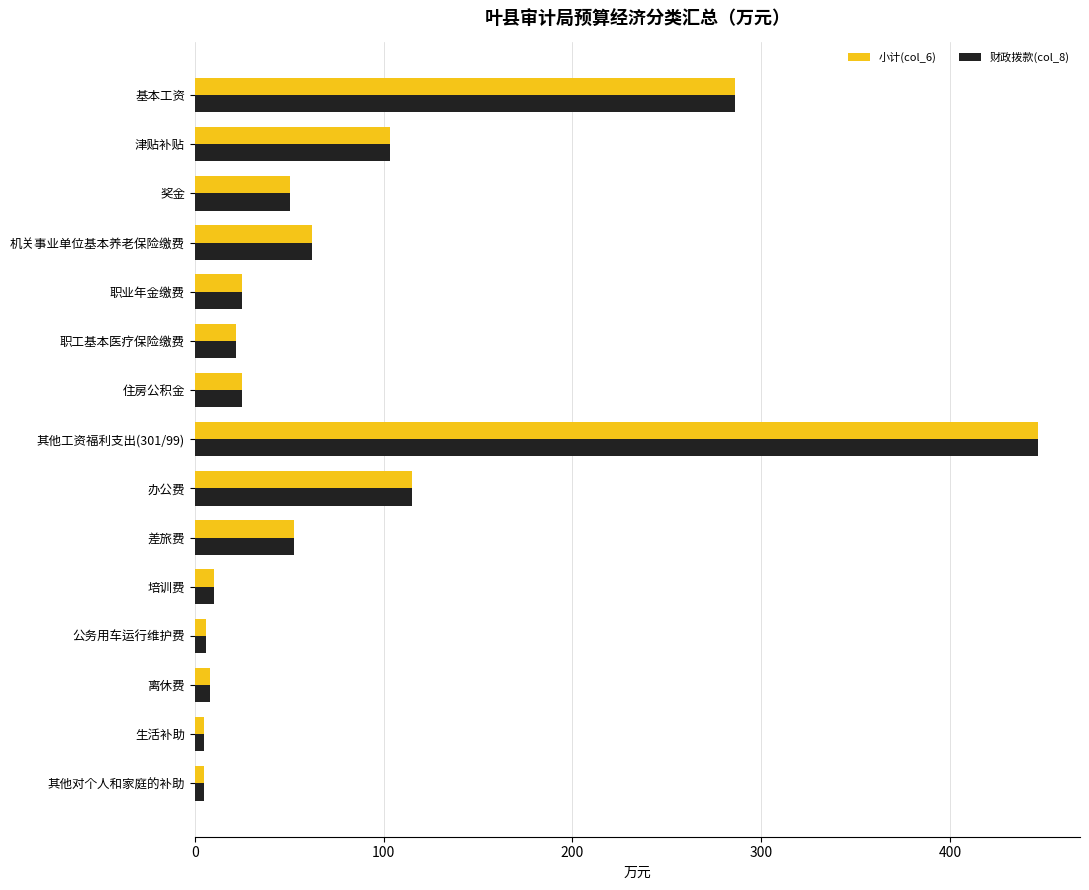

At which category is the sum across all series the highest?

其他工资福利支出(301/99)